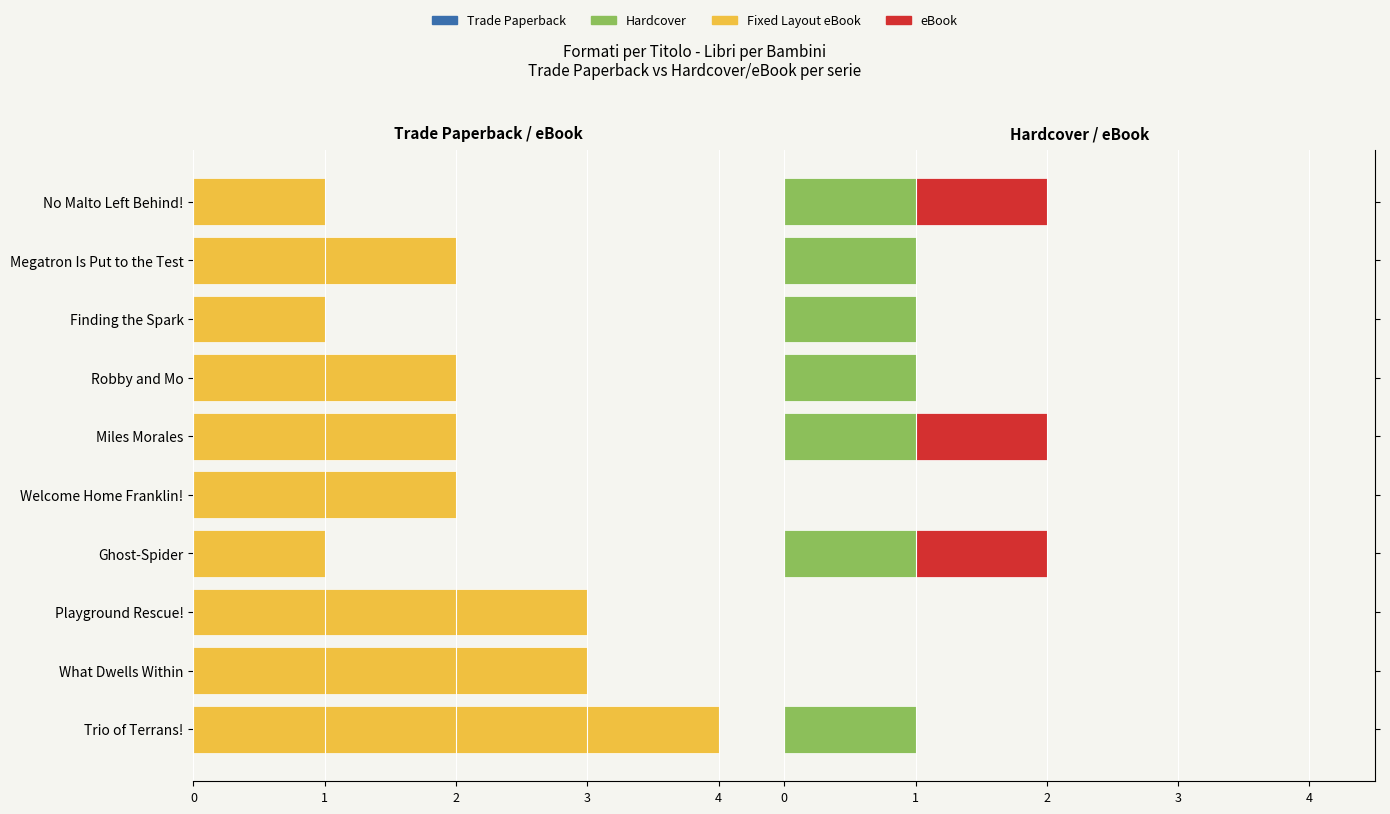

Which series changed the most between Miles Morales and Robby and Mo?

eBook